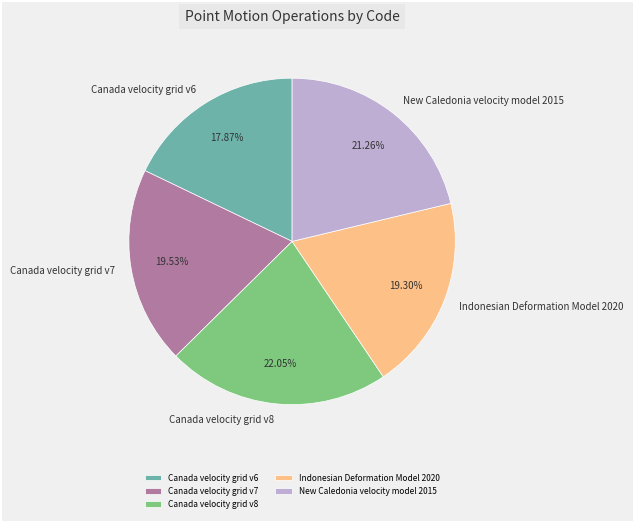

The Canada velocity grid v7 slice represents 25% of the pie. True or false?

False